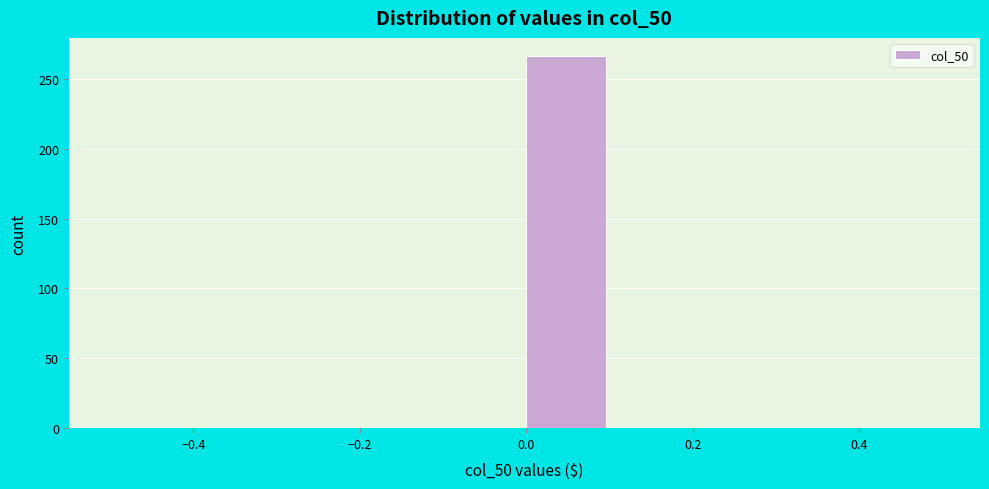

Reading left to right, list every bar in this chart as the range it spans on the x-axis followed by its height. The values are not printed on the chart, so give them approximately, as read against the axis.

-0.5 to -0.4: 0
-0.4 to -0.3: 0
-0.3 to -0.2: 0
-0.2 to -0.1: 0
-0.1 to 0.0: 0
0.0 to 0.1: 265
0.1 to 0.2: 0
0.2 to 0.3: 0
0.3 to 0.4: 0
0.4 to 0.5: 0